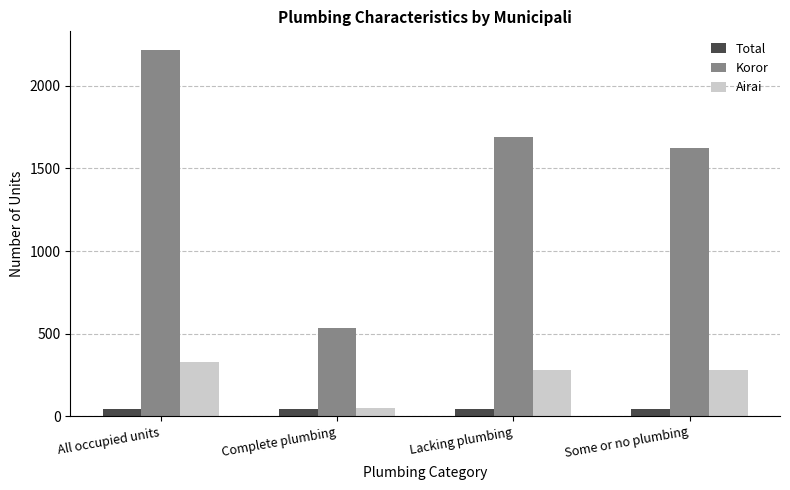

What is the spread (max minus min) of values at Some or no plumbing?

1579